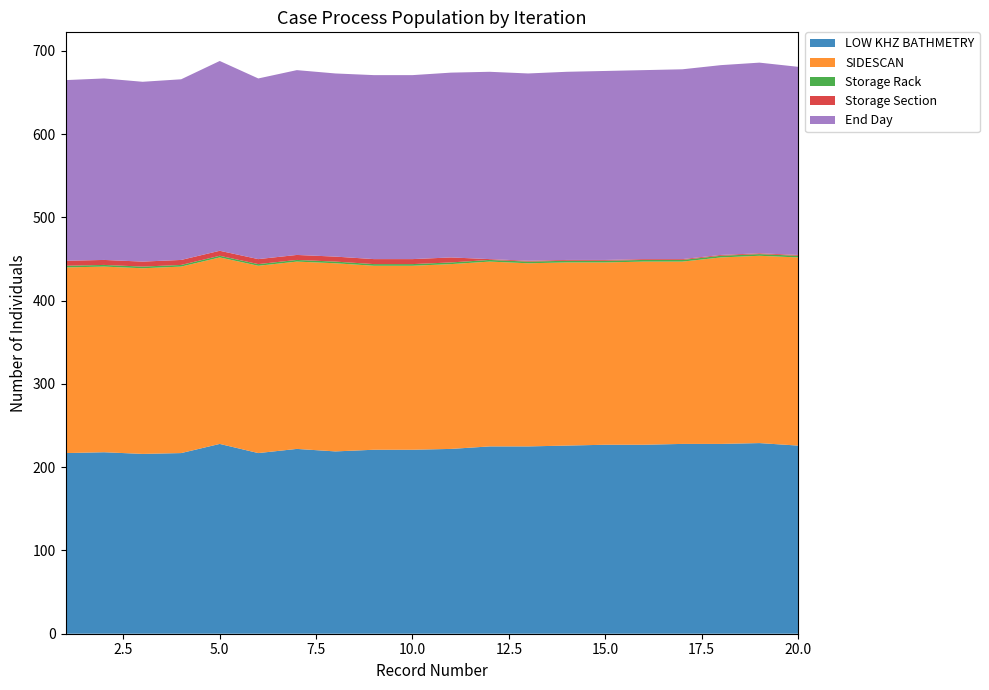

Reading right to left, list all the values displayed in this chart.

LOW KHZ BATHMETRY: 20=226	19=229	18=228	17=228	16=227	15=227	14=226	13=225	12=225	11=222	10=221	9=221	8=219	7=222	6=217	5=228	4=217	3=216	2=218	1=217
SIDESCAN: 20=226	19=225	18=224	17=219	16=220	15=219	14=220	13=220	12=222	11=222	10=221	9=221	8=226	7=225	6=225	5=224	4=224	3=223	2=223	1=223
Storage Rack: 20=2	19=2	18=2	17=2	16=2	15=2	14=2	13=2	12=2	11=2	10=2	9=2	8=2	7=2	6=2	5=2	4=2	3=2	2=2	1=2
Storage Section: 20=1	19=1	18=1	17=1	16=1	15=1	14=1	13=1	12=1	11=6	10=6	9=6	8=6	7=6	6=6	5=6	4=6	3=6	2=6	1=6
End Day: 20=226	19=229	18=228	17=228	16=227	15=227	14=226	13=225	12=225	11=222	10=221	9=221	8=220	7=222	6=217	5=228	4=217	3=216	2=218	1=217